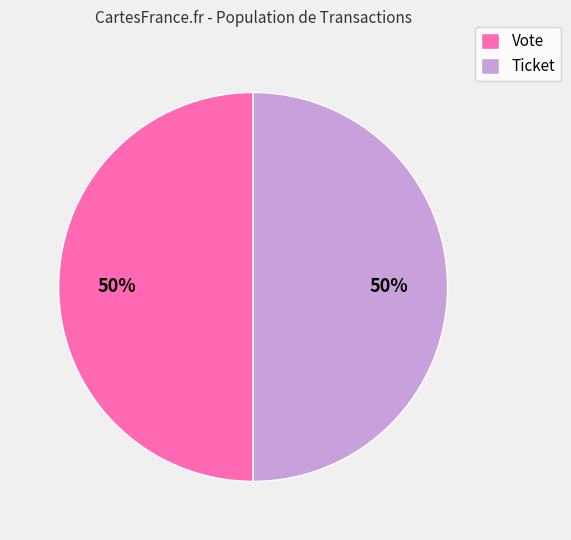

Do Vote and Ticket together represent more than half of the pie?

Yes